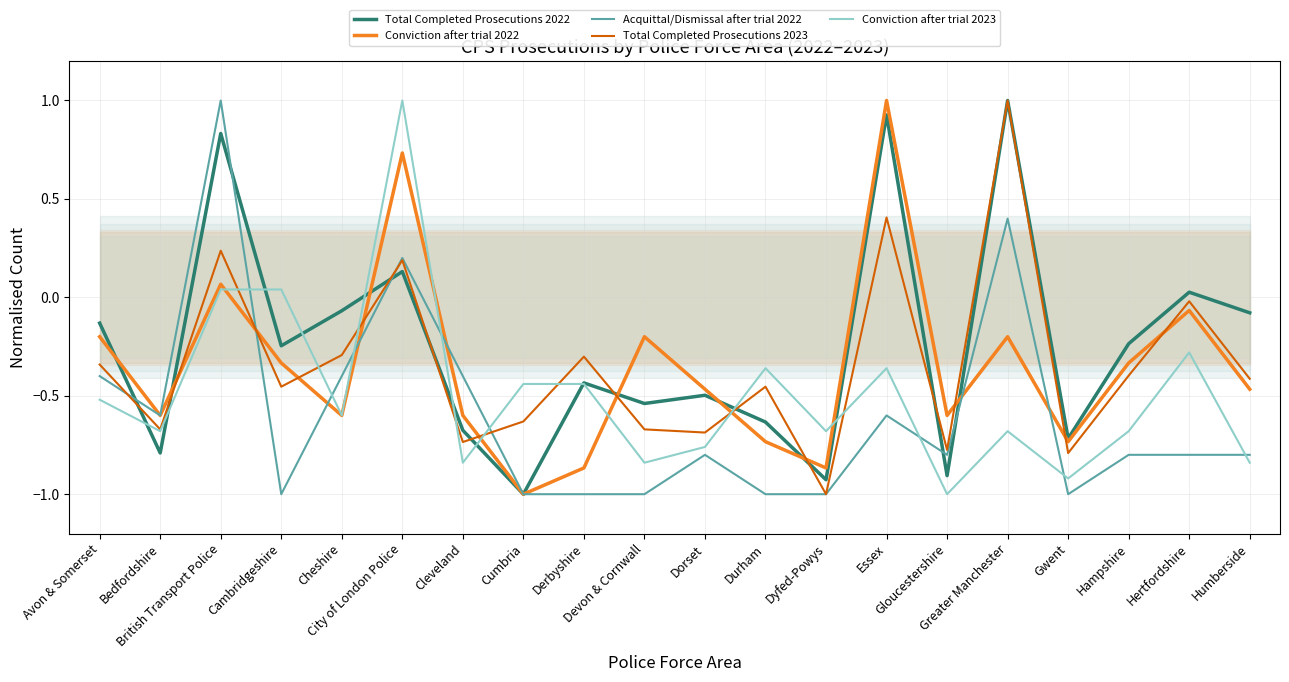

What is the total value across all series at Cambridgeshire?

-2.0